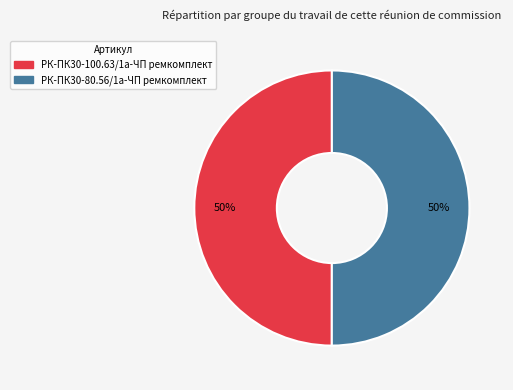

How many segments does this pie chart have?

2